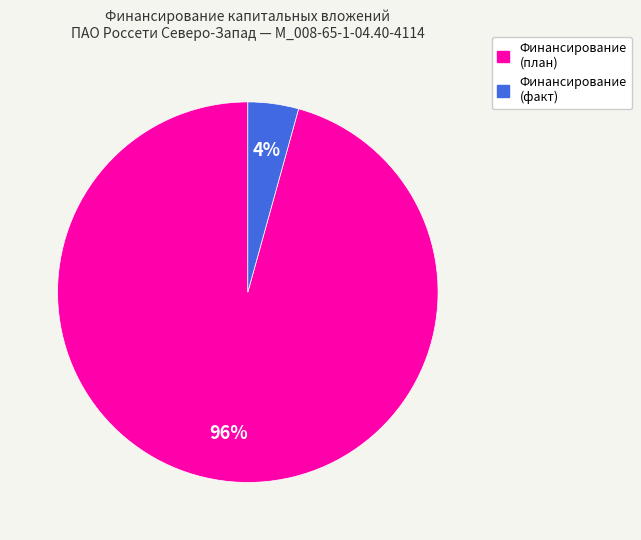

To the nearest percent, what is the average slice percentage?

50%